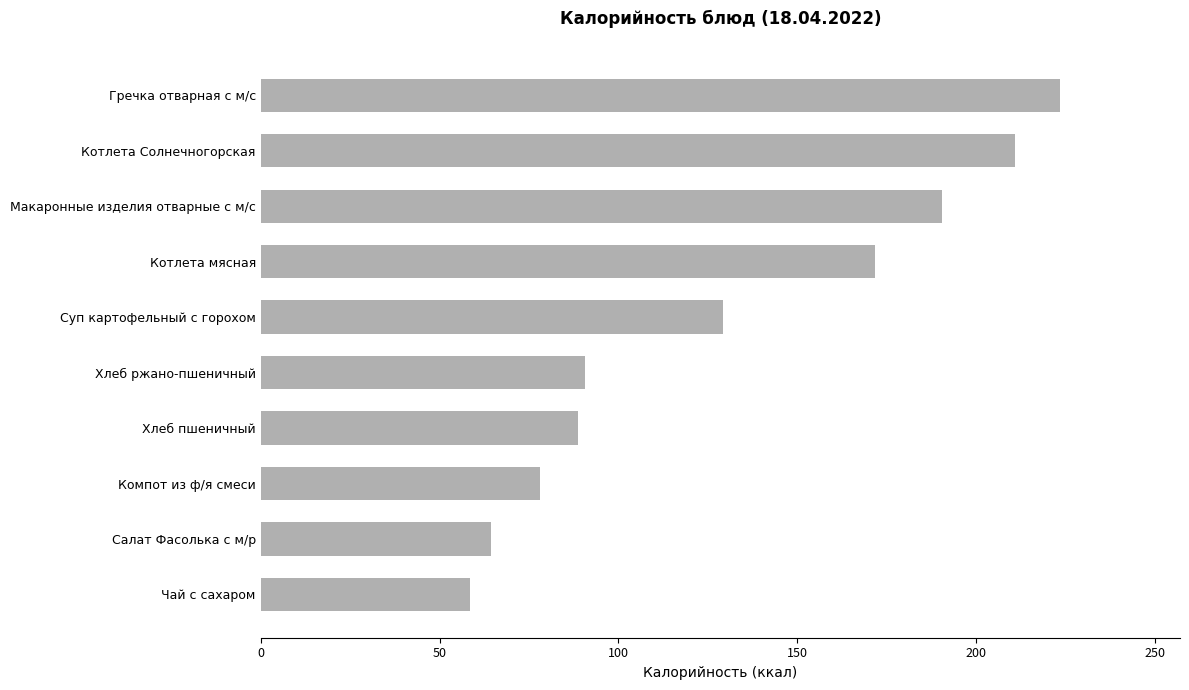

Between Макаронные изделия отварные с м/с and Котлета мясная, which is larger?

Макаронные изделия отварные с м/с